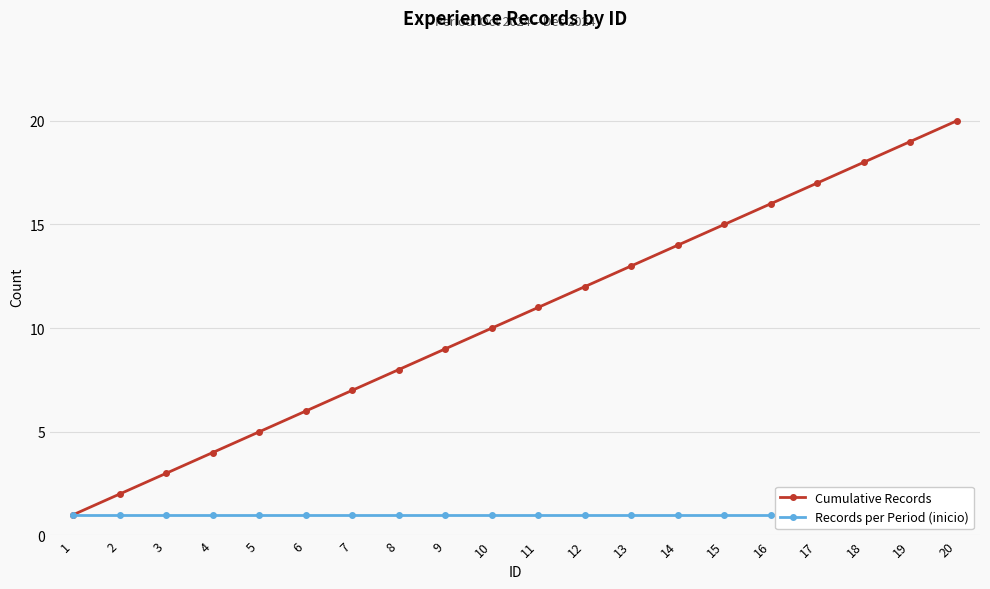

The value of Records per Period (inicio) at 11 is 1. True or false?

True